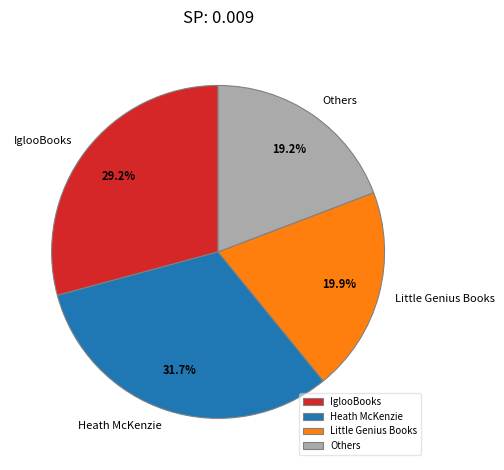

What is the ratio of the value at Others to the value at IglooBooks?

0.7